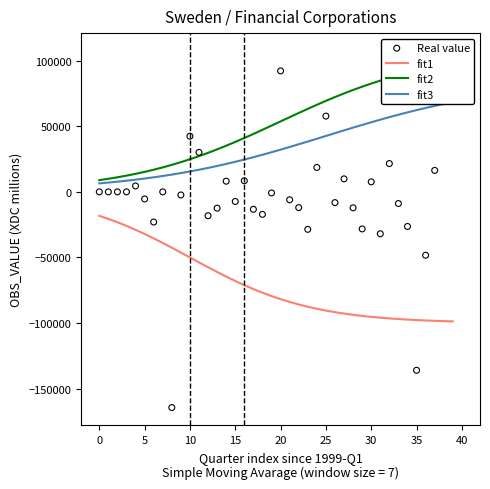

Which series reaches the minimum Y coordinate?

Real value